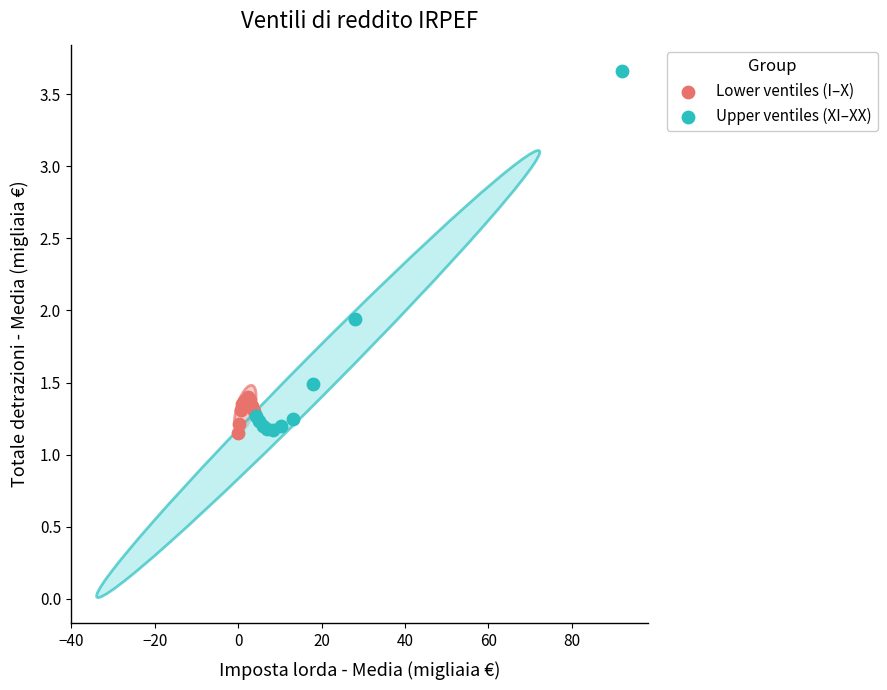

Which series reaches the maximum Y coordinate?

Upper ventiles (XI–XX)